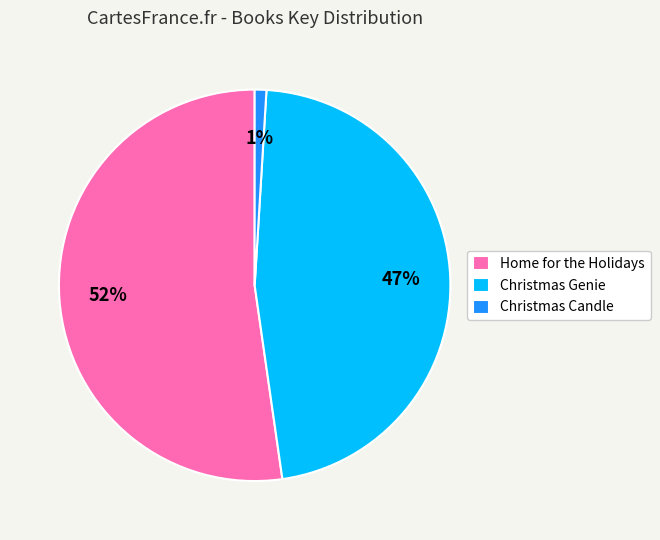

The Christmas Genie slice represents 47% of the pie. True or false?

True